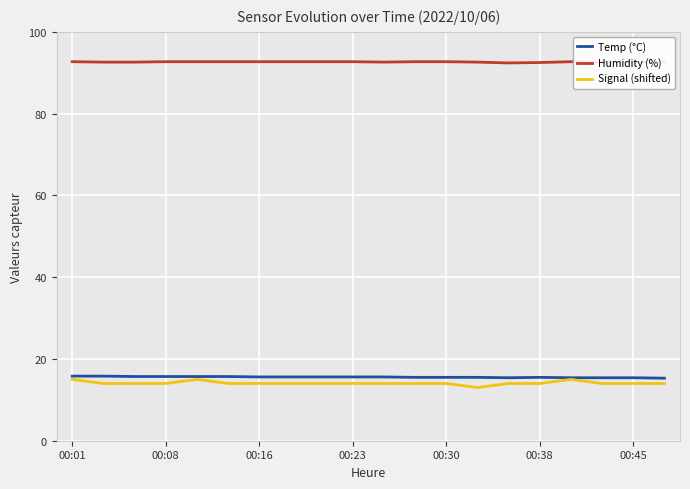

Count the number of categories in the chart.

20